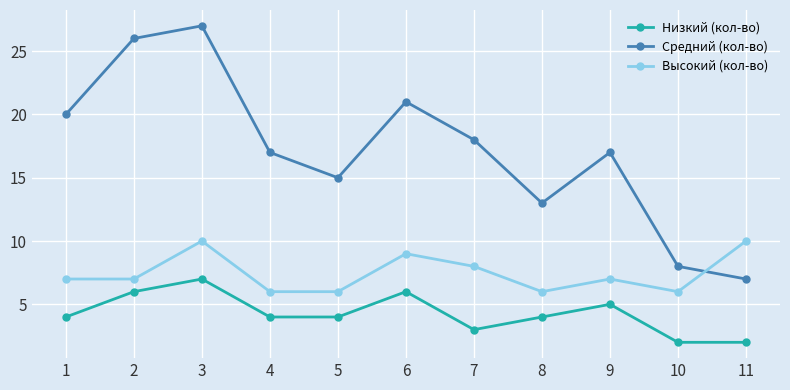

At which category does the chart reach its peak across all series?

3